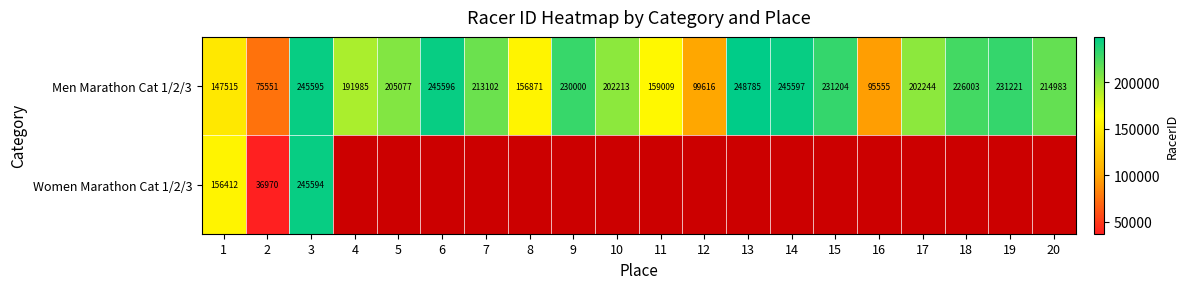

Which category has the highest value in the Men Marathon Cat 1/2/3 series?

13